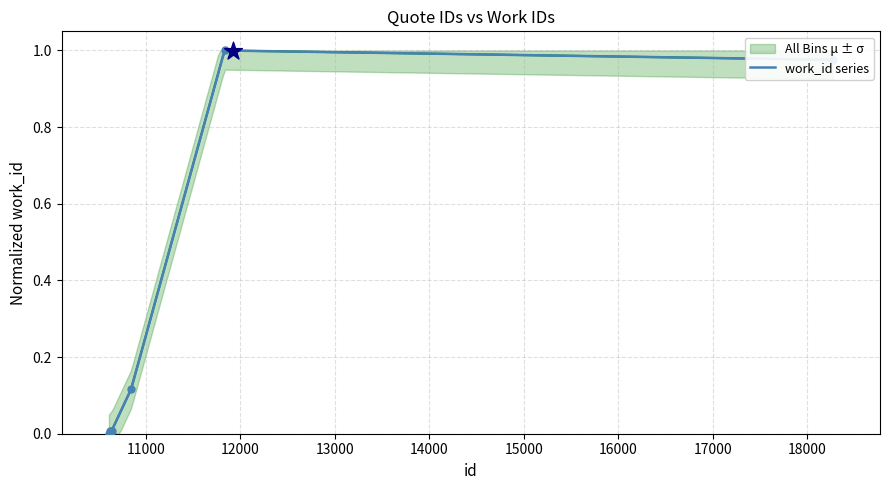

Which has a higher value, 15000 or 11000?

15000